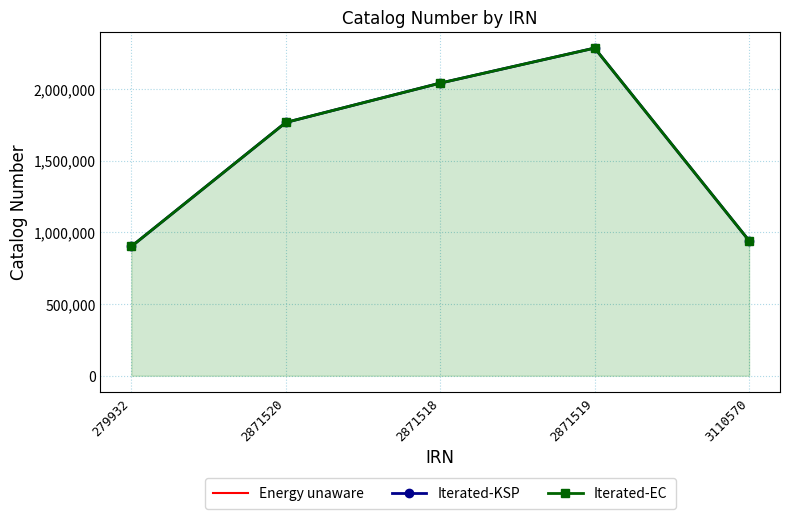

Reading right to left, list all the values displayed in this chart.

Energy unaware: 940942	2283671	2039540	1765076	900681
Iterated-KSP: 940942	2283671	2039540	1765076	900681
Iterated-EC: 940942	2283671	2039540	1765076	900681